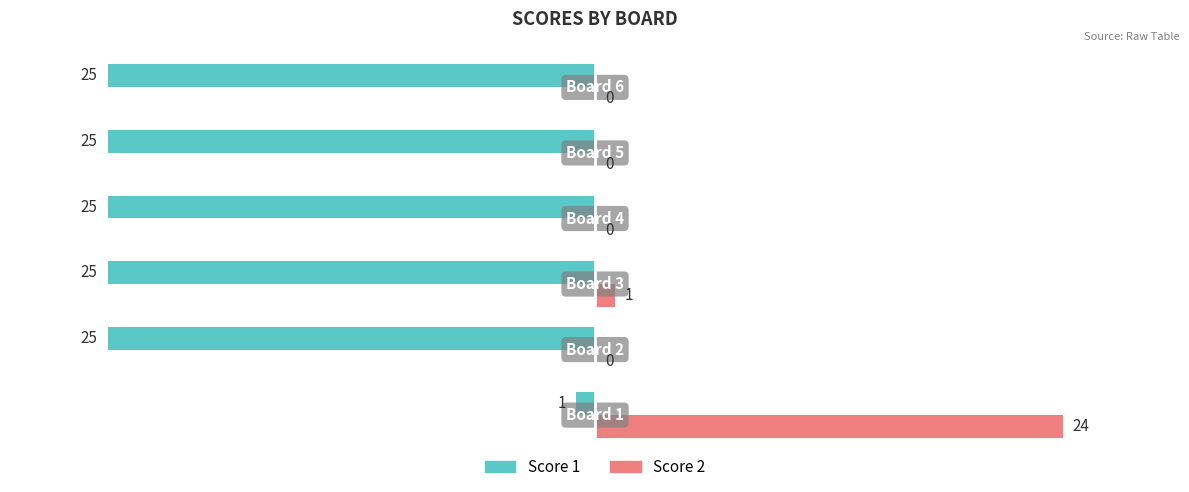

Count the number of categories in the chart.

6